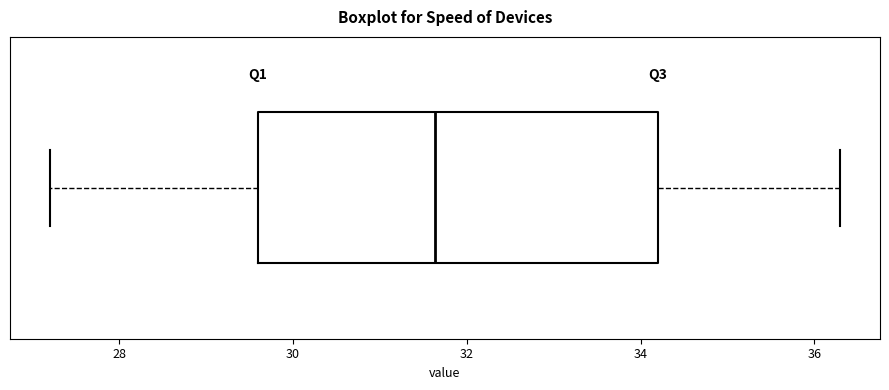

Where is the left edge of the box on the x-axis? The values are not printed on the chart, so give them approximately, as read against the axis.

29.6